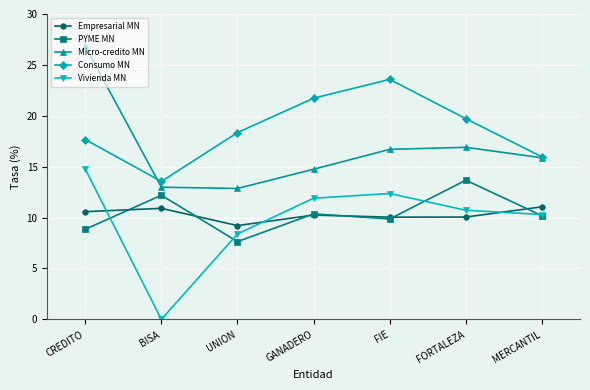

What are all the series names shown in the legend?

Empresarial MN, PYME MN, Micro-credito MN, Consumo MN, Vivienda MN